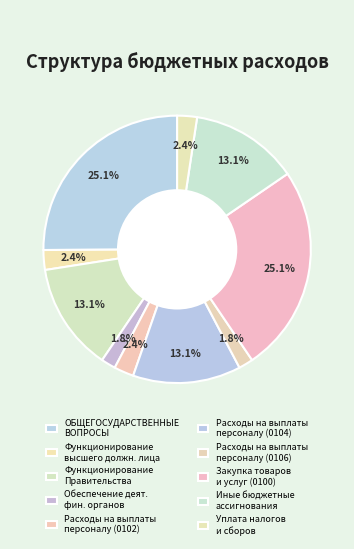

To the nearest percent, what percentage of the pie is Функционирование Правительства?

13%